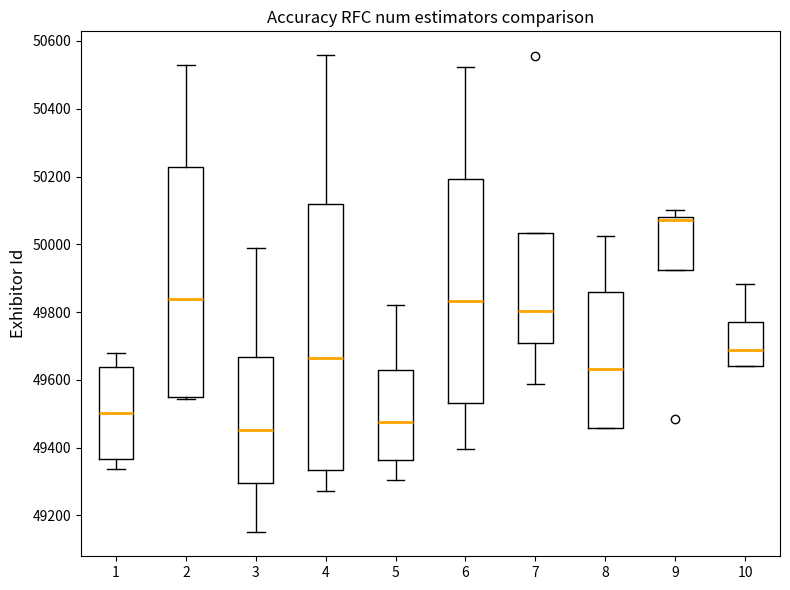

Reading left to right, read every box against the y-axis: the position of its median line, the range the box covers, and the ends of its whiskers. The values are not printed on the chart, so give them approximately, as read against the axis.

1: median 49500, box 49360 to 49640, whiskers 49340 to 49680
2: median 49840, box 49540 to 50220, whiskers 49540 to 50520
3: median 49460, box 49300 to 49660, whiskers 49160 to 50000
4: median 49660, box 49340 to 50120, whiskers 49280 to 50560
5: median 49480, box 49360 to 49620, whiskers 49300 to 49820
6: median 49840, box 49540 to 50200, whiskers 49400 to 50520
7: median 49800, box 49700 to 50040, whiskers 49580 to 50040
8: median 49640, box 49460 to 49860, whiskers 49460 to 50020
9: median 50080 (just below the box's upper edge), box 49920 to 50080, whiskers 49920 to 50100
10: median 49680, box 49640 to 49780, whiskers 49640 to 49880